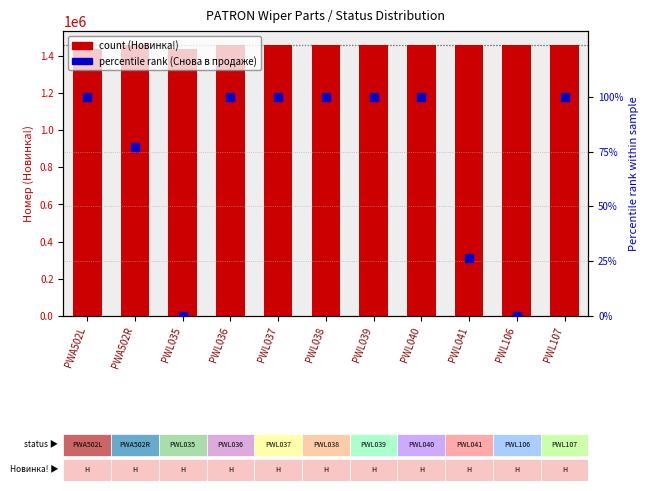

Which series contains the highest Y value?

Новинка!